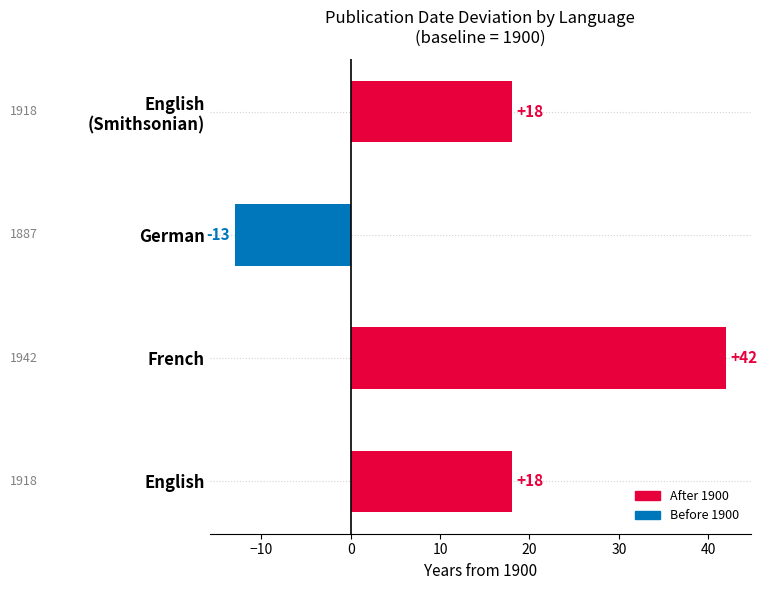

Between German and French, which is larger?

French